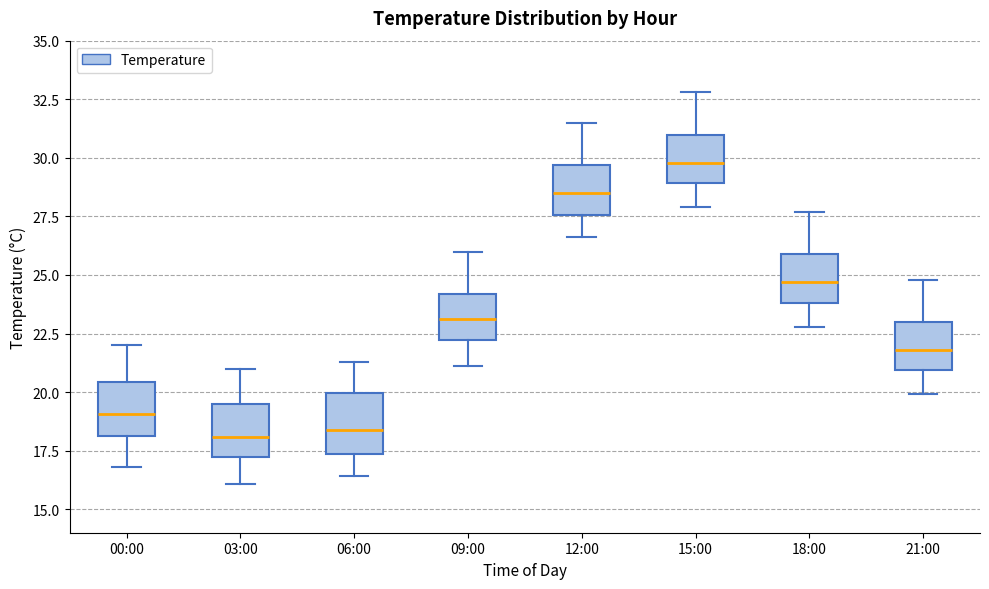

Reading left to right, transcribe this box plot: for each box, give where its median line is, the range the box spans, and where its two whiskers end, as read against the y-axis. The values are not printed on the chart, so give them approximately, as read against the axis.

00:00: median 19.0, box 18.0 to 20.5, whiskers 17.0 to 22.0
03:00: median 18.0, box 17.0 to 19.5, whiskers 16.0 to 21.0
06:00: median 18.5, box 17.5 to 20.0, whiskers 16.5 to 21.5
09:00: median 23.0, box 22.0 to 24.0, whiskers 21.0 to 26.0
12:00: median 28.5, box 27.5 to 29.5, whiskers 26.5 to 31.5
15:00: median 30.0, box 29.0 to 31.0, whiskers 28.0 to 33.0
18:00: median 24.5, box 24.0 to 26.0, whiskers 23.0 to 27.5
21:00: median 22.0, box 21.0 to 23.0, whiskers 20.0 to 25.0